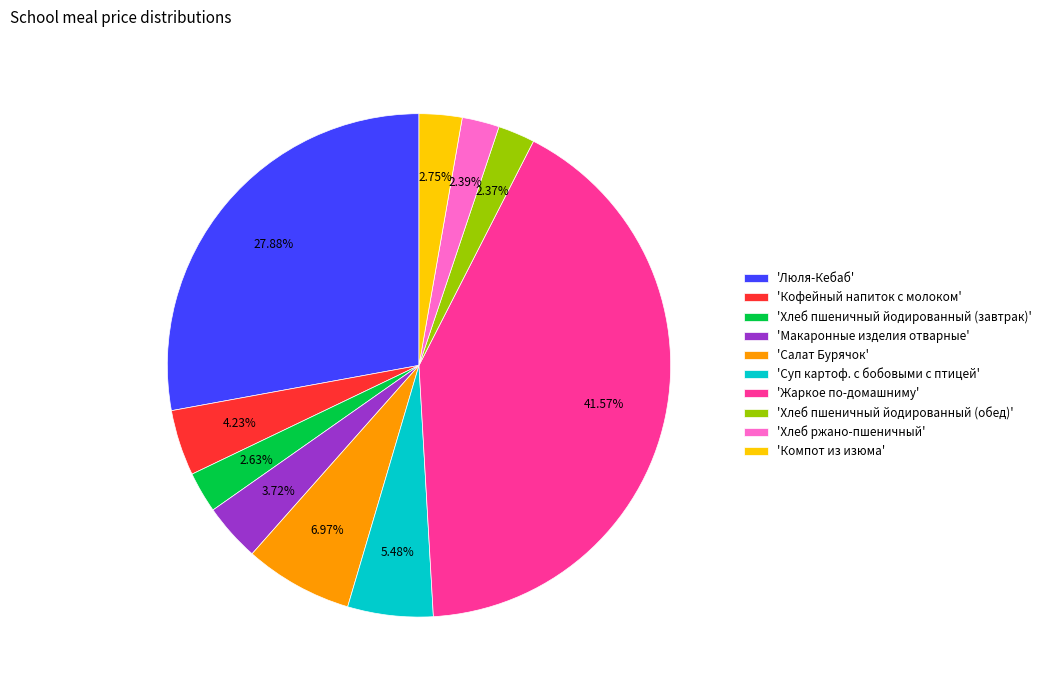

Which category has the biggest portion of the pie?

'Жаркое по-домашниму'